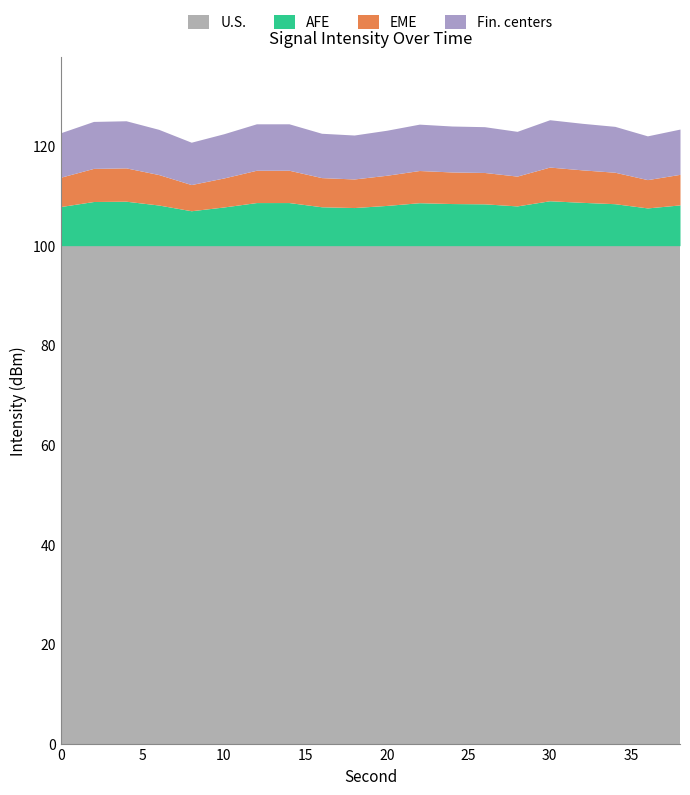

What is the highest value of the U.S. series?

100.0